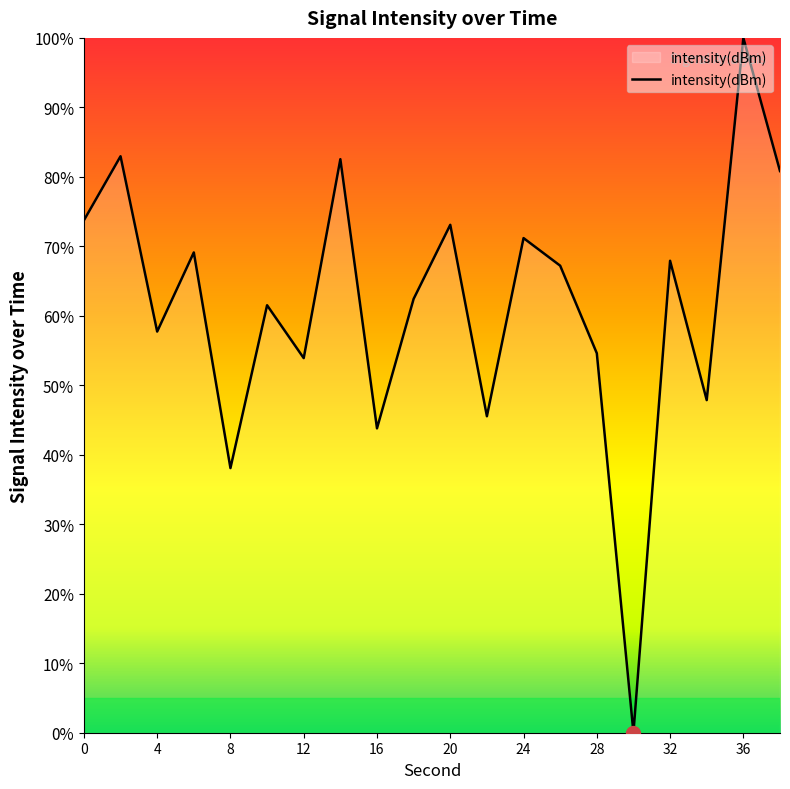

What is the difference between the maximum and minimum values?

100.0